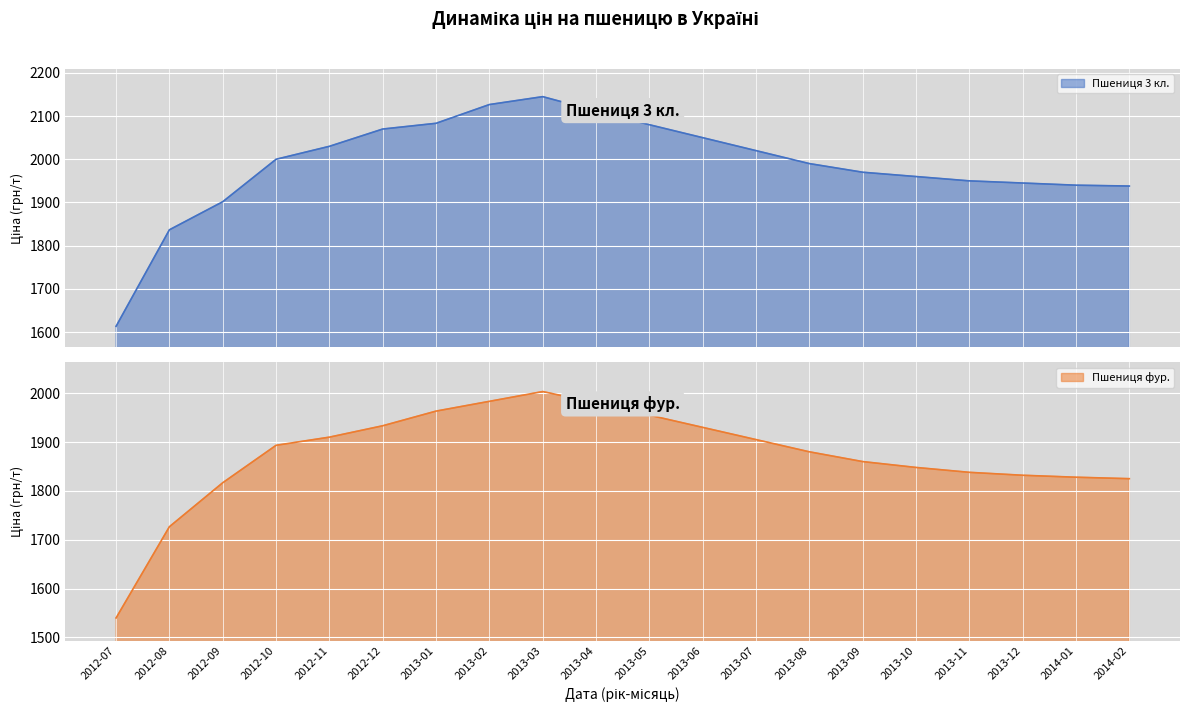

List the series in order of their peak value, highest first.

Пшениця 3 кл., Пшениця фур.